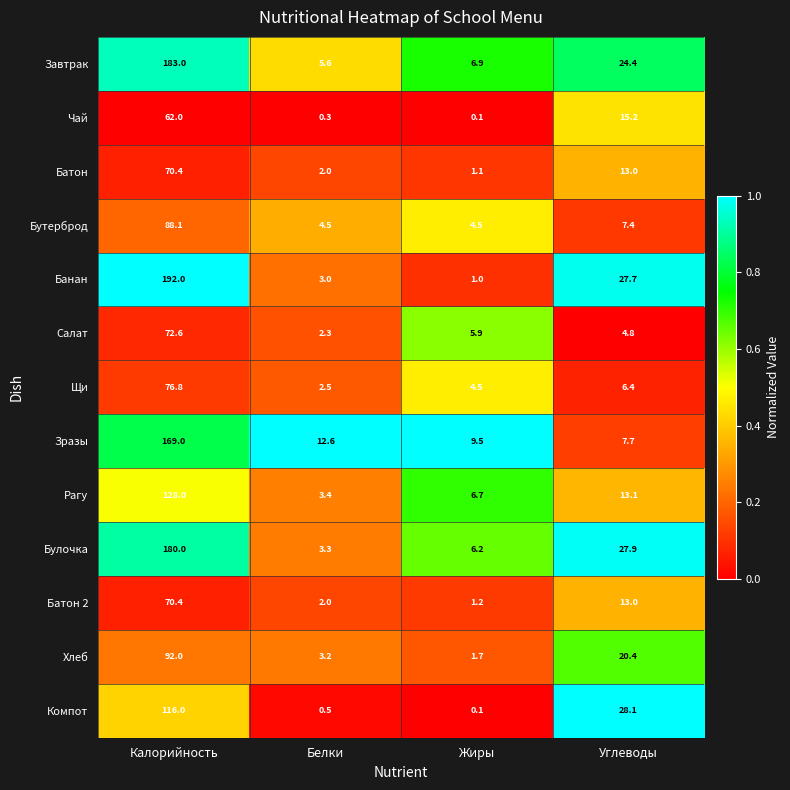

What is the difference between the maximum and second lowest values in the Щи series?

72.3